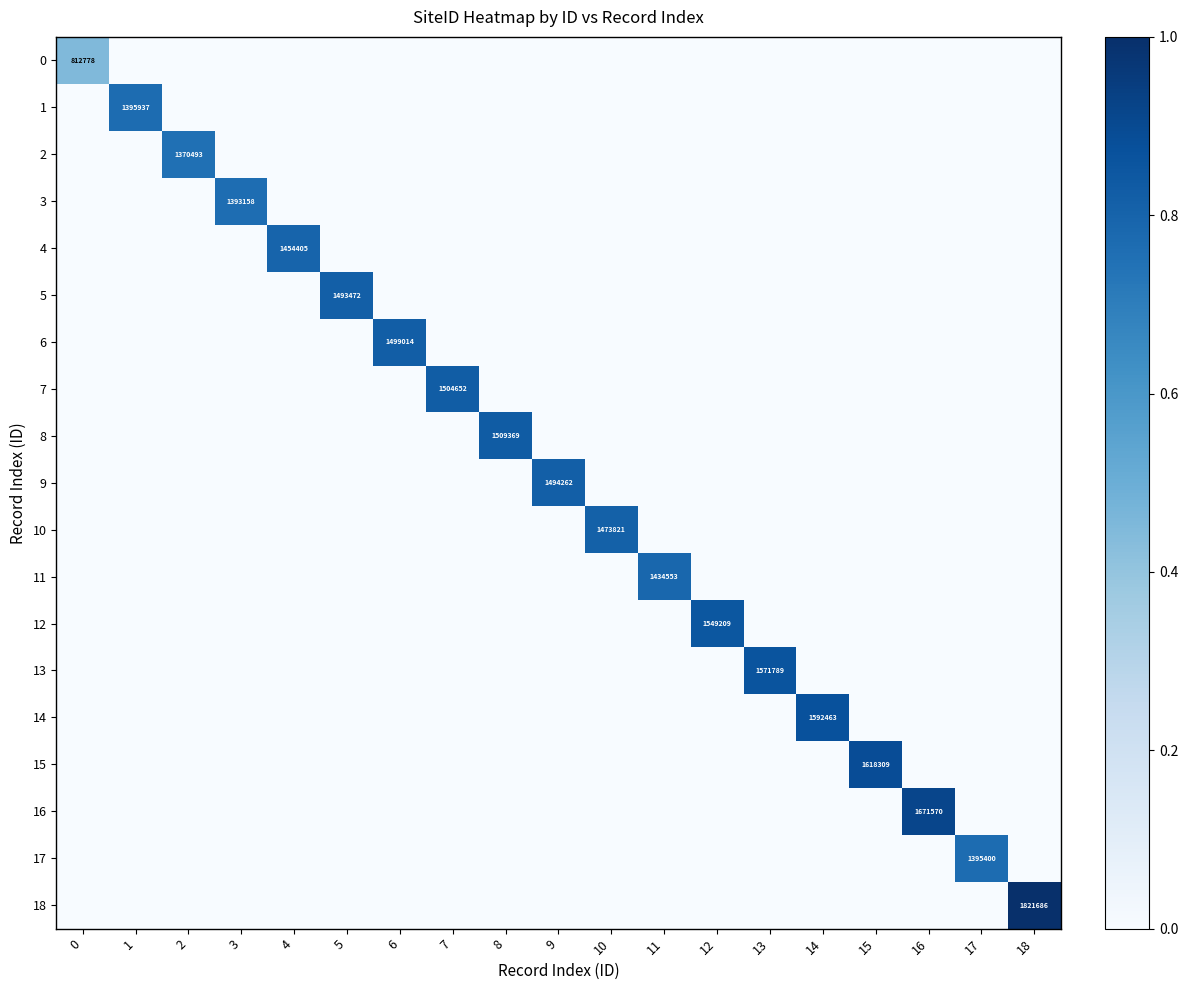

At 0, list the series in order from largest to smallest.

0, 1, 2, 3, 4, 5, 6, 7, 8, 9, 10, 11, 12, 13, 14, 15, 16, 17, 18